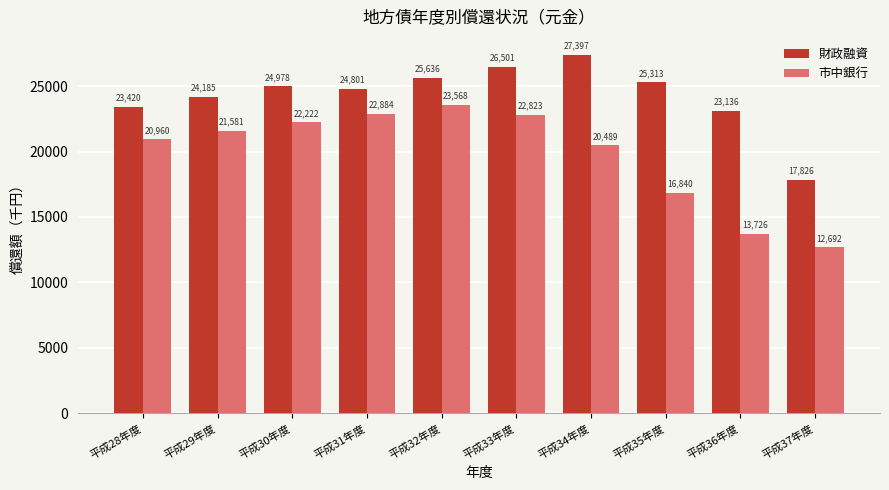

What is the difference between the maximum and minimum values in the 財政融資 series?

9571